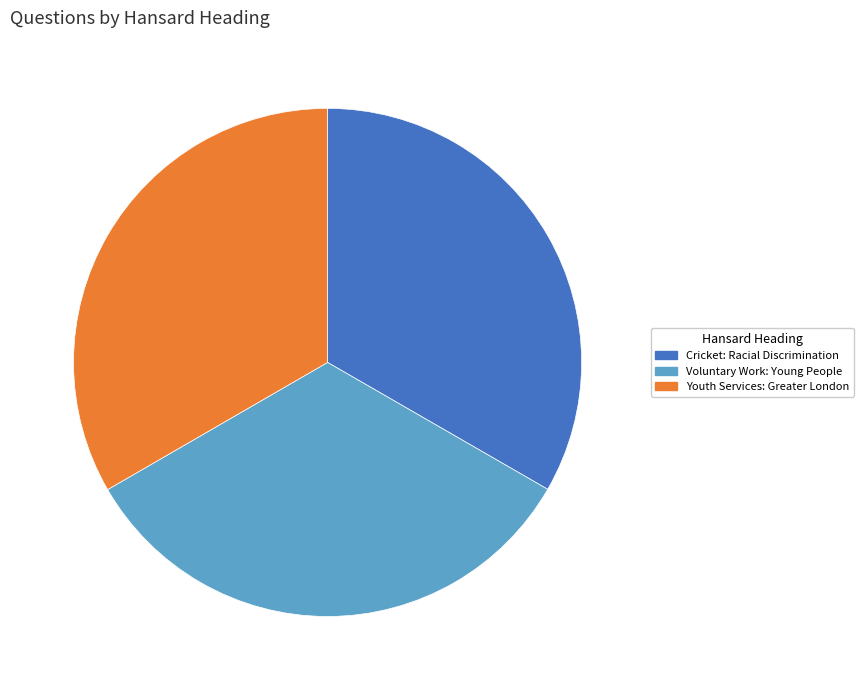

Approximately how many times larger is the value at Youth Services: Greater London compared to Voluntary Work: Young People?

1.0